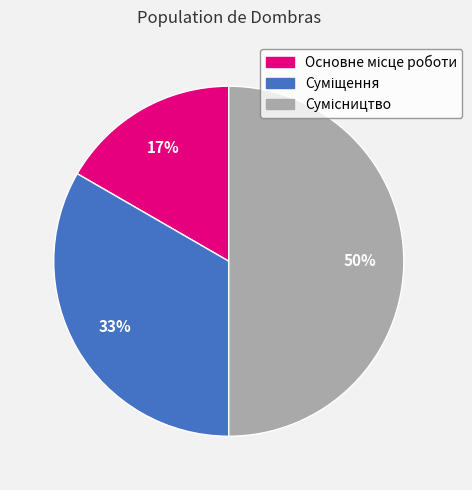

To the nearest percent, what is the difference between the largest and smallest slice percentages?

33%